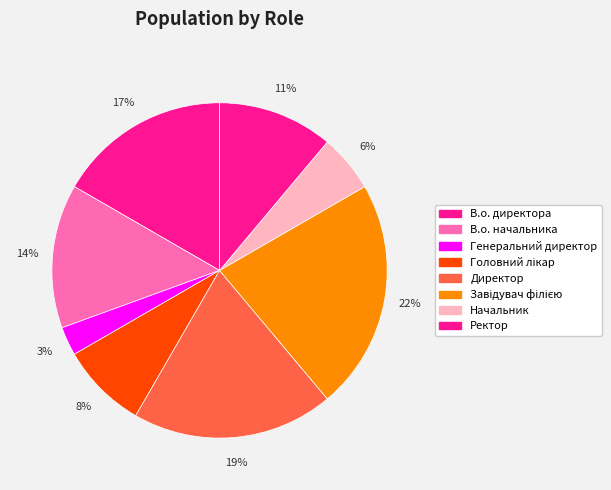

True or false: В.о. директора accounts for 29% of the total.

False